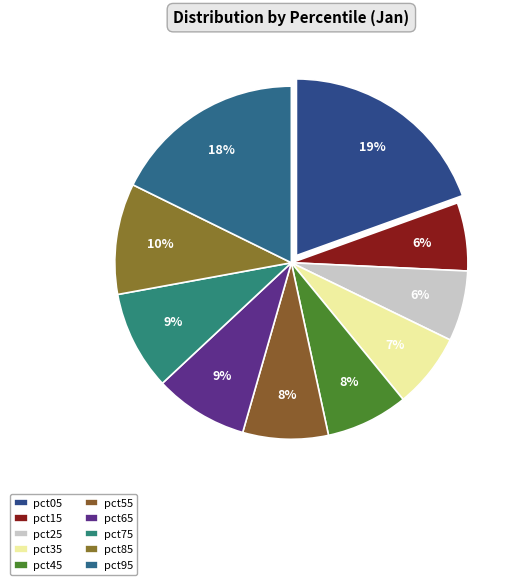

Between pct05 and pct15, which is larger?

pct05